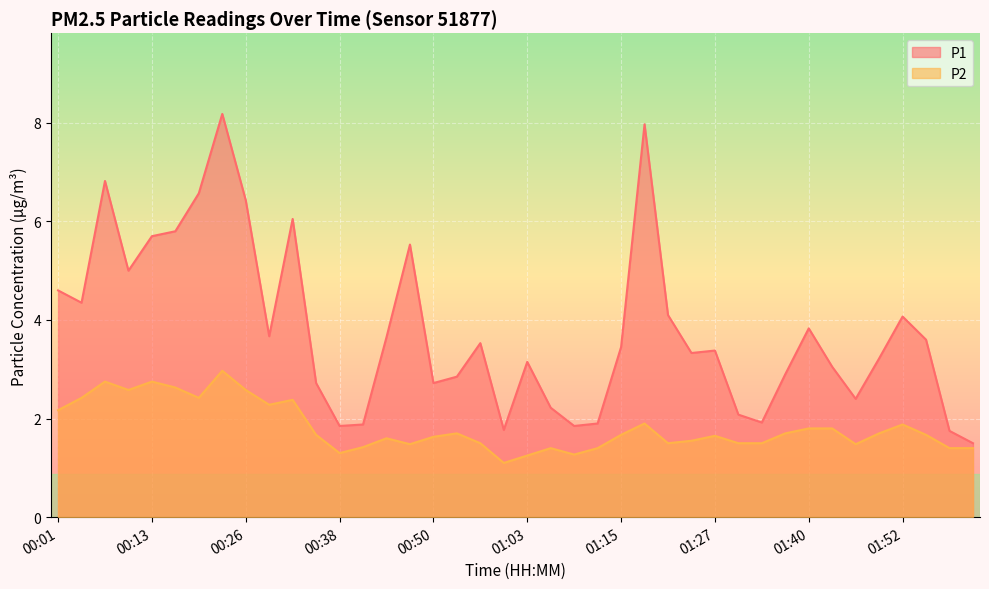

What is the average value of the P1 series?

3.8